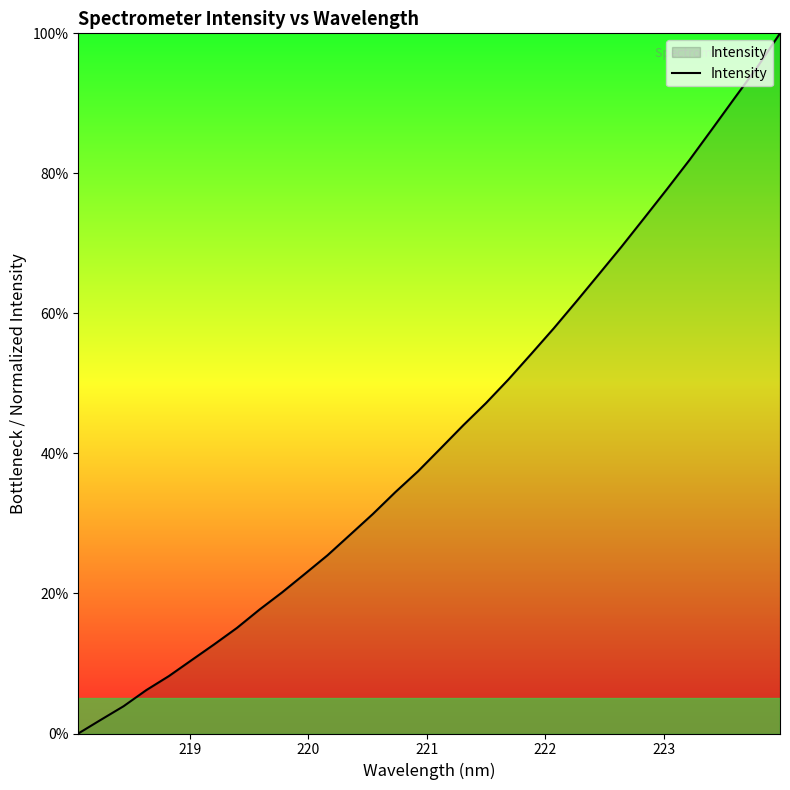

Count the number of values greater than 40.

16